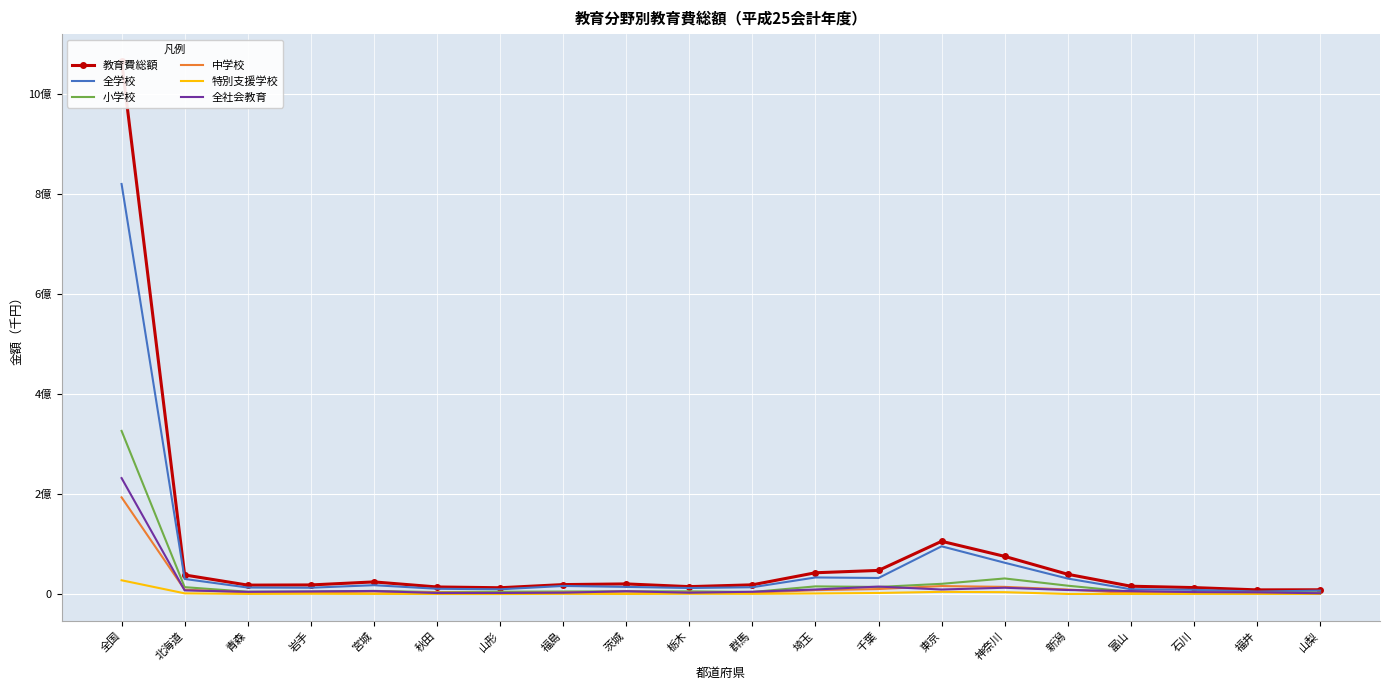

Where is 教育費総額 nearest to the value 537627046?

東京